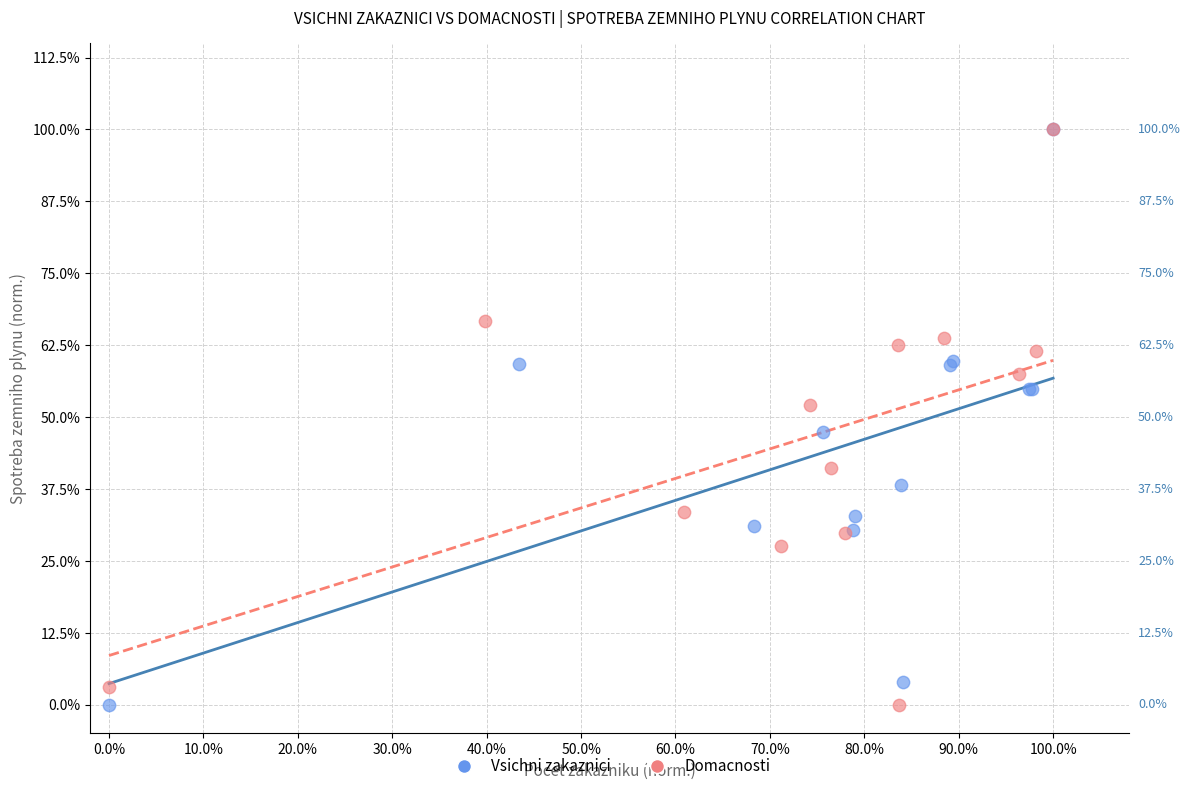

What are all the series names shown in the legend?

Vsichni zakaznici, Domacnosti